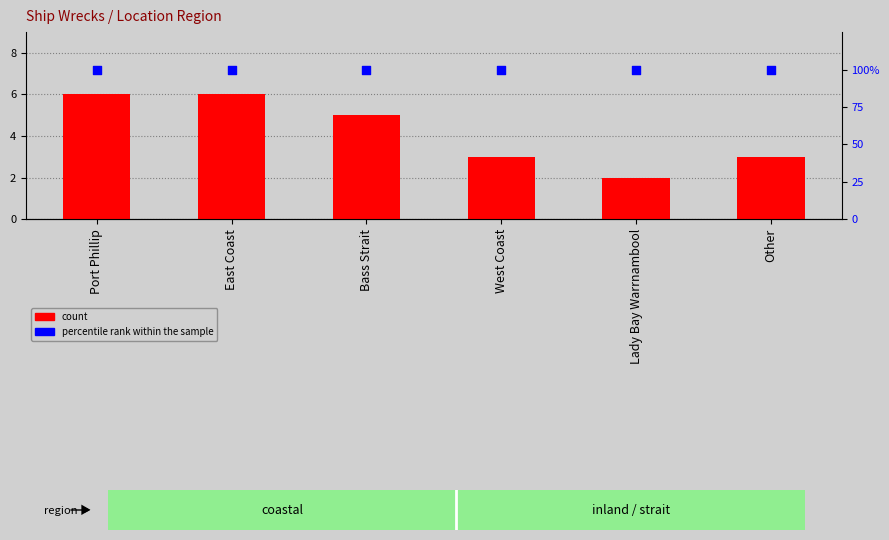

Which series contains the highest Y value?

percentile rank within the sample